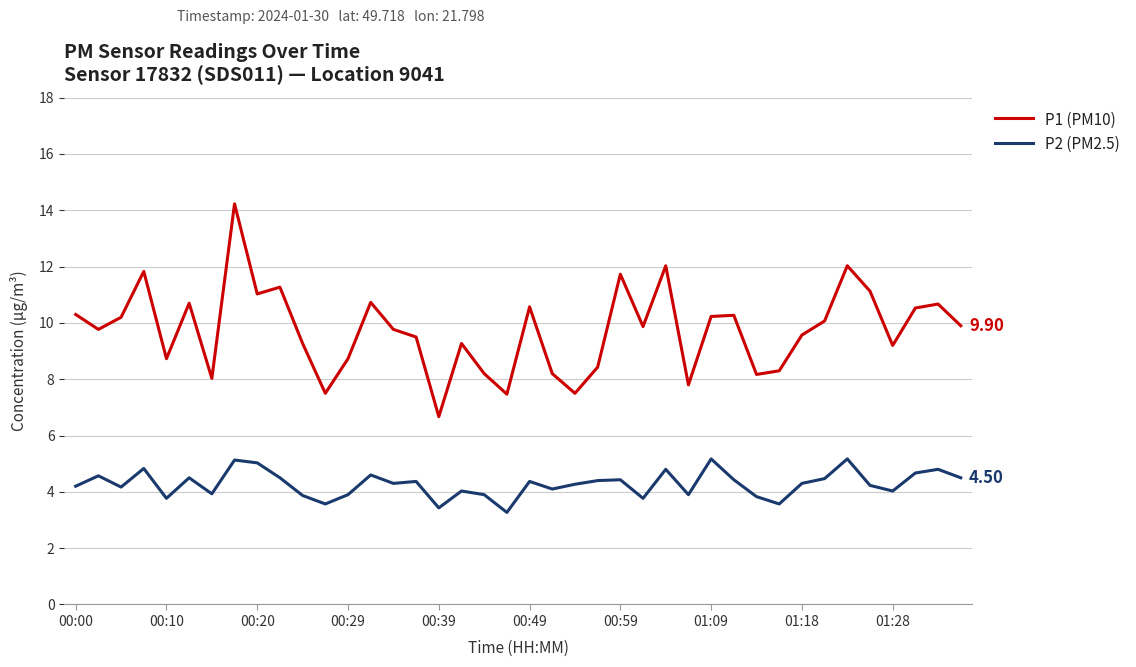

True or false: P1 (PM10) and P2 (PM2.5) cross at least once.

False